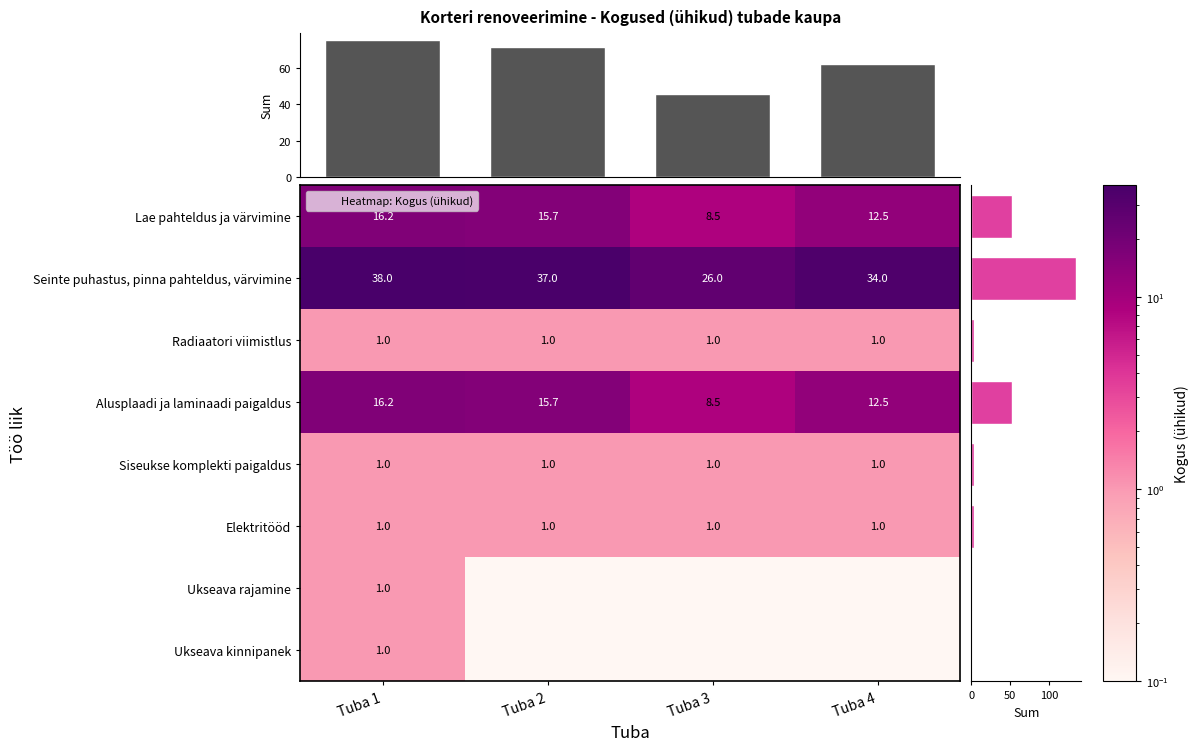

At which label is Seinte puhastus, pinna pahteldus, värvimine closest to 32?

Tuba 4